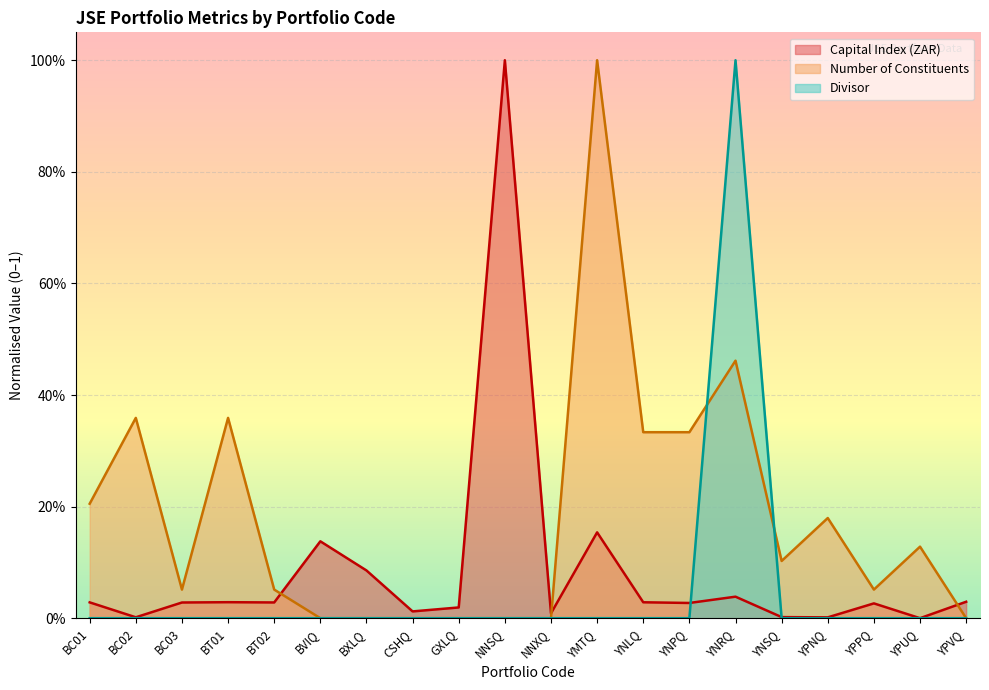

What position from the right is YPVQ?

1